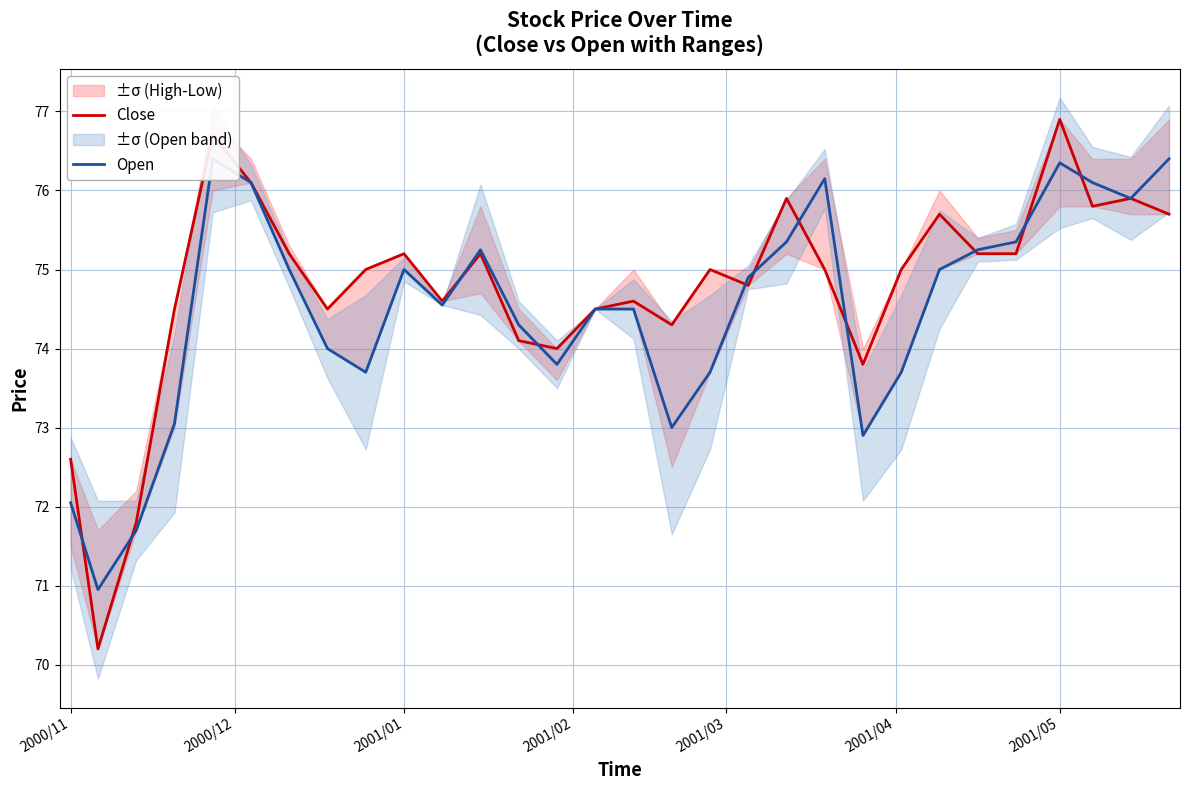

True or false: Open has more than 0 points higher than both neighbors.

True